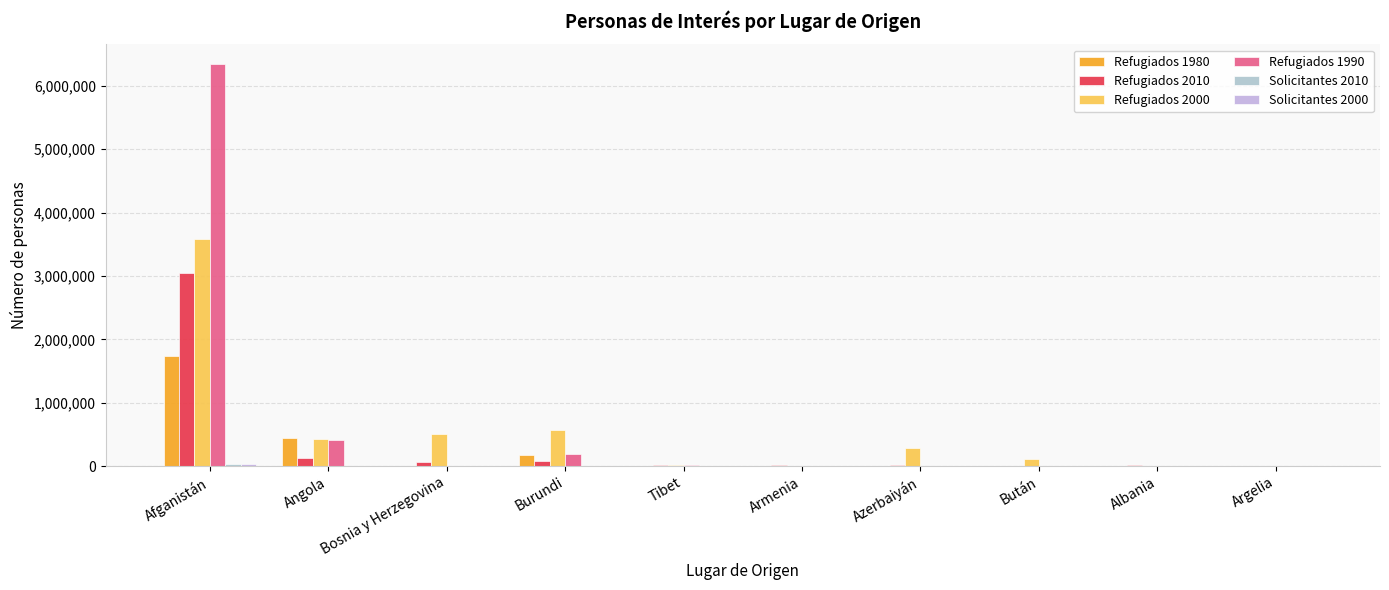

Does the chart contain stacked bars?

No